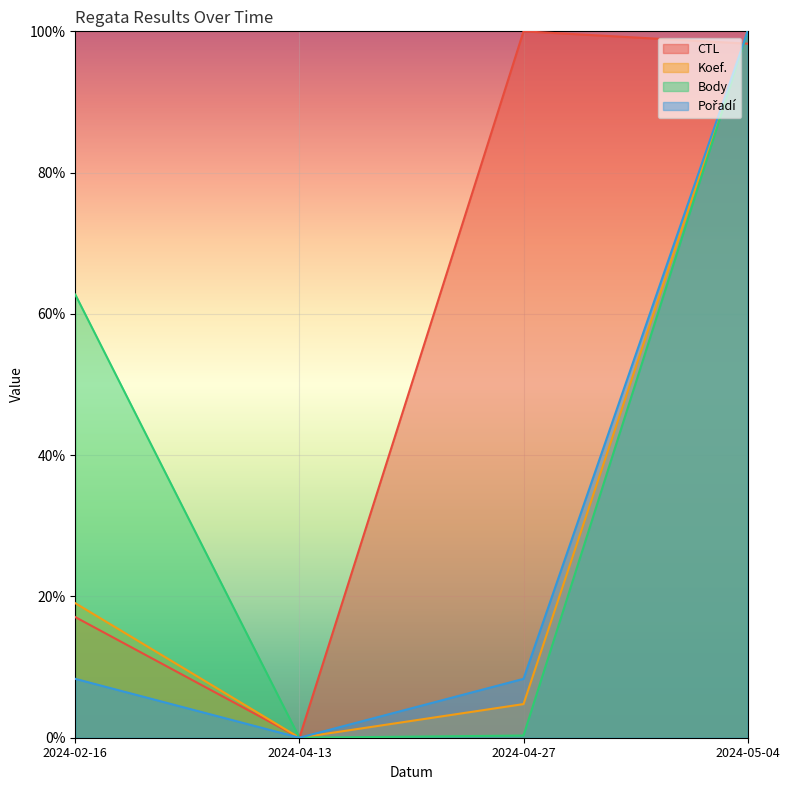

Which series changed the most between 2024-04-13 and 2024-05-04?

Koef.